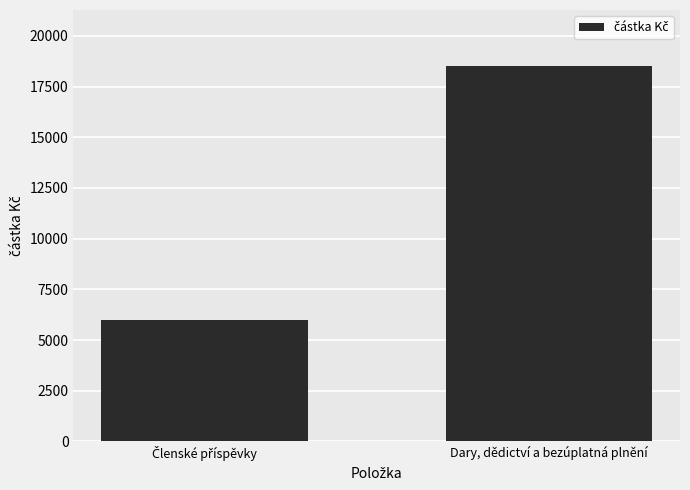

The chart shows a value of 18500 at Dary, dědictví a bezúplatná plnění. True or false?

True